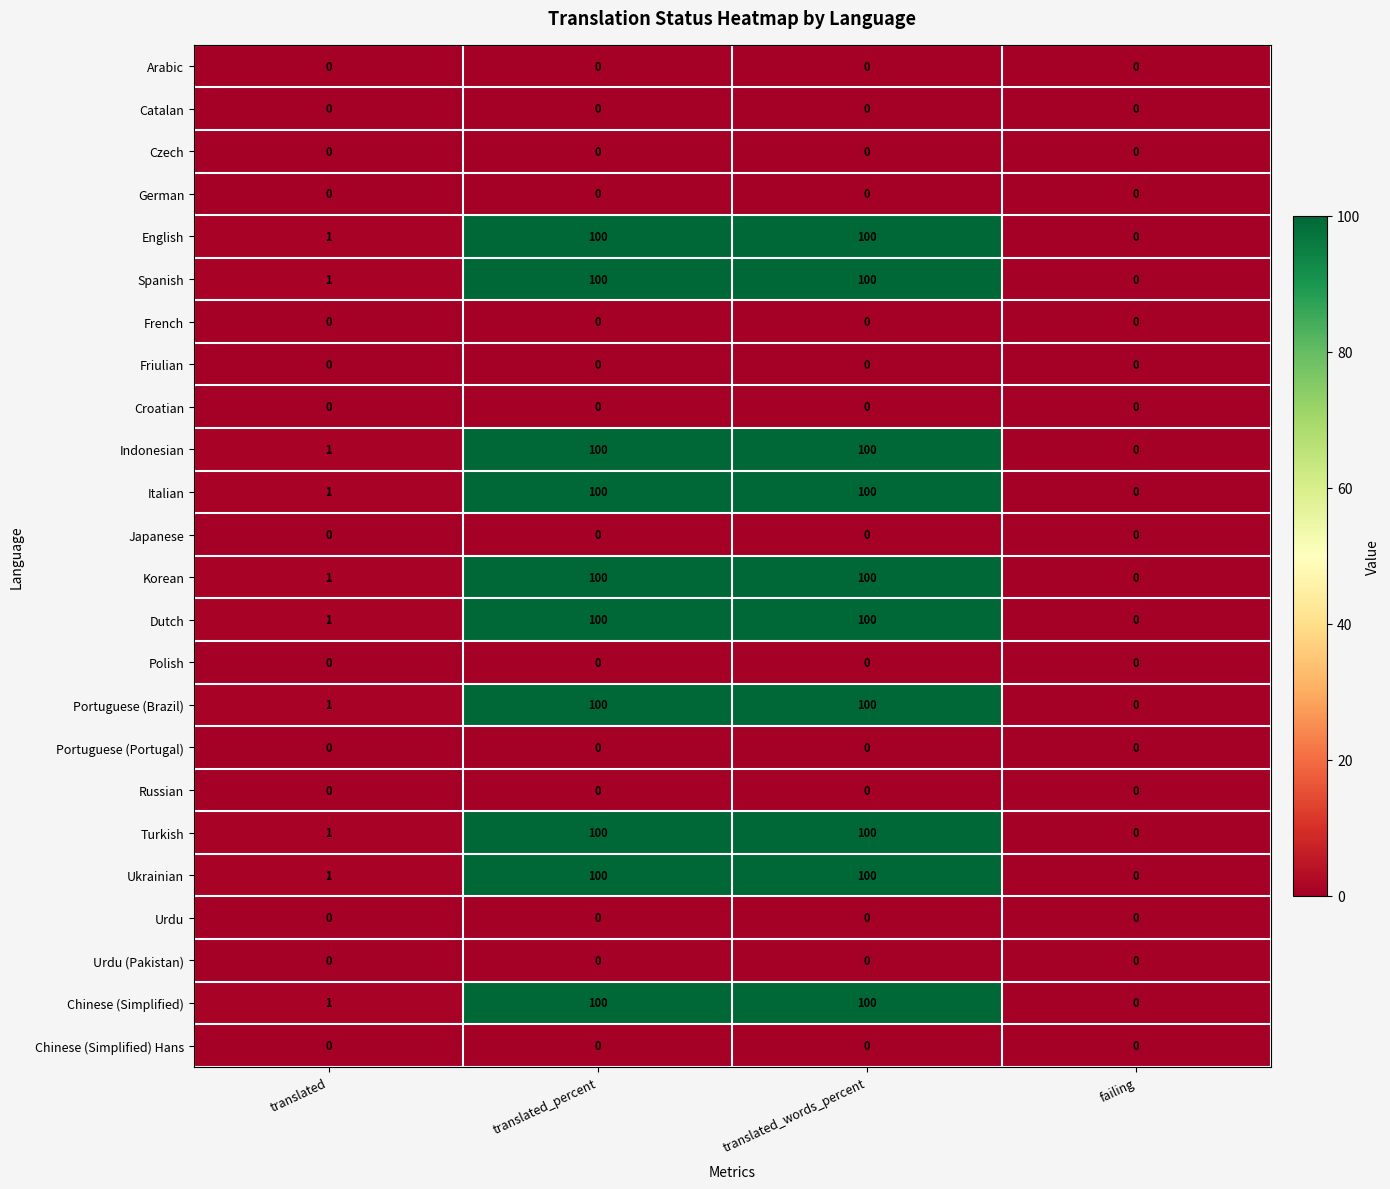

What is the spread (max minus min) of values at translated_percent?

100